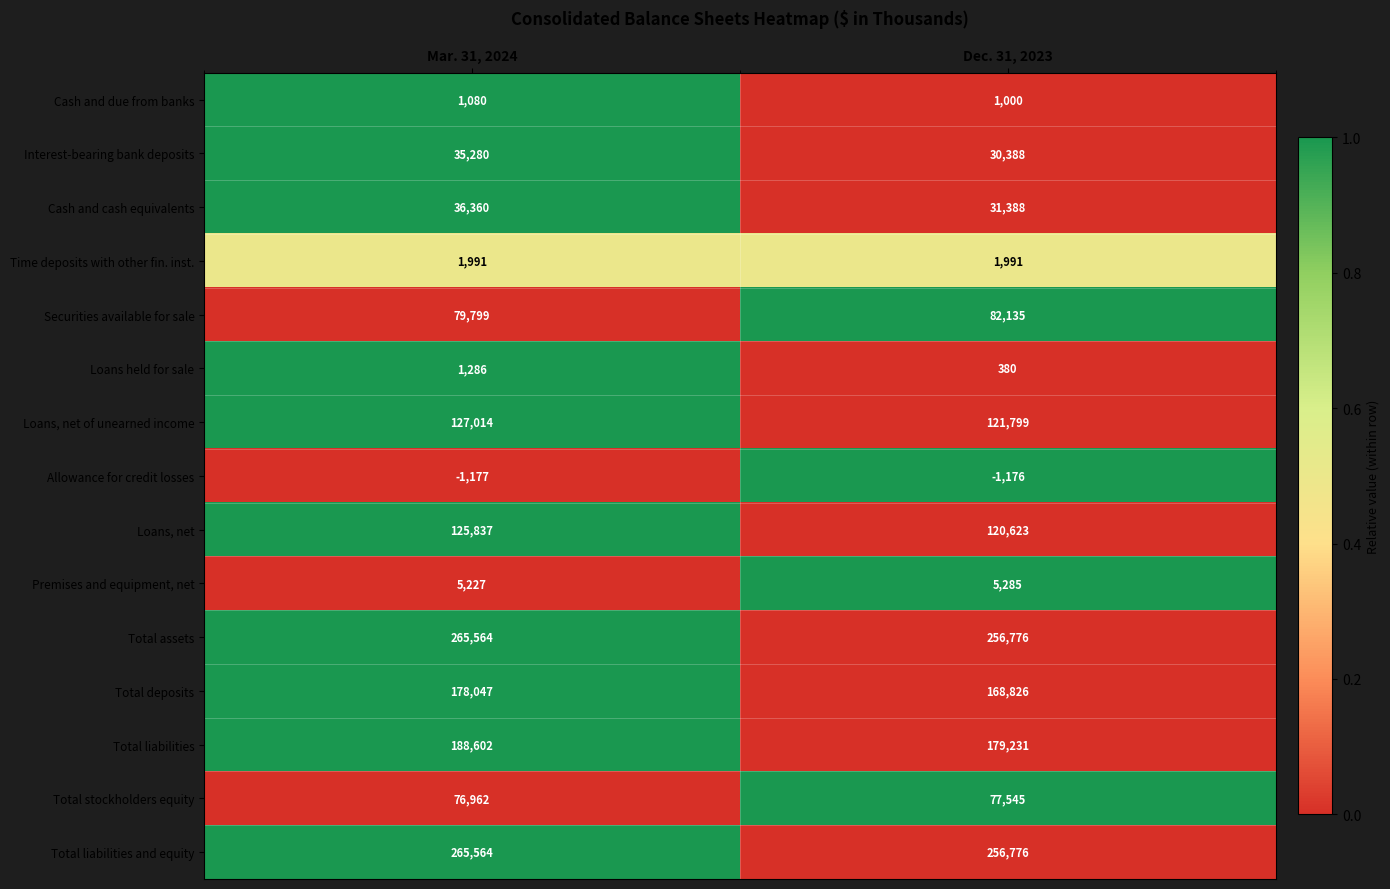

Between Mar. 31, 2024 and Dec. 31, 2023, which series saw the biggest shift?

Total liabilities